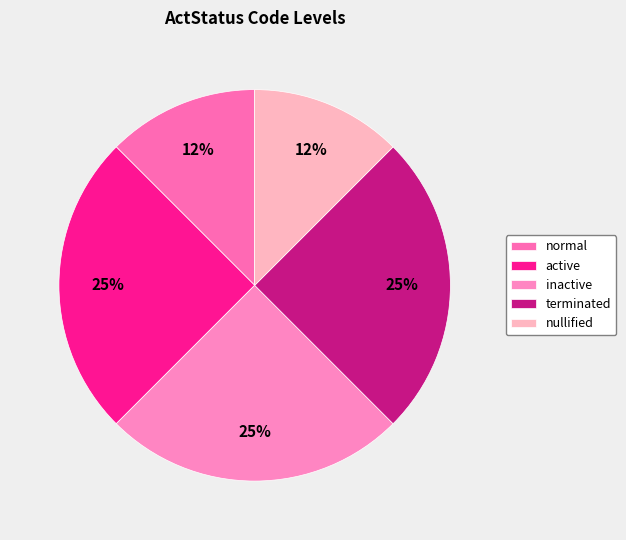

True or false: active accounts for 25% of the total.

True